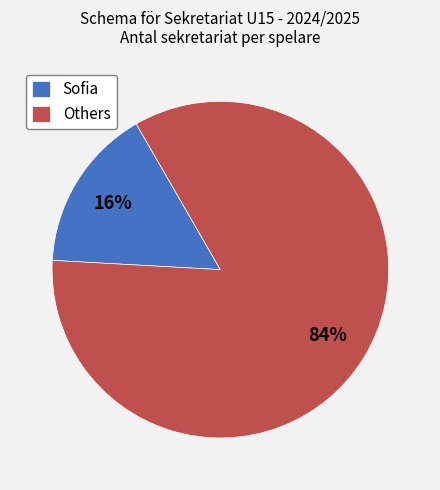

Which slice is the largest?

Others